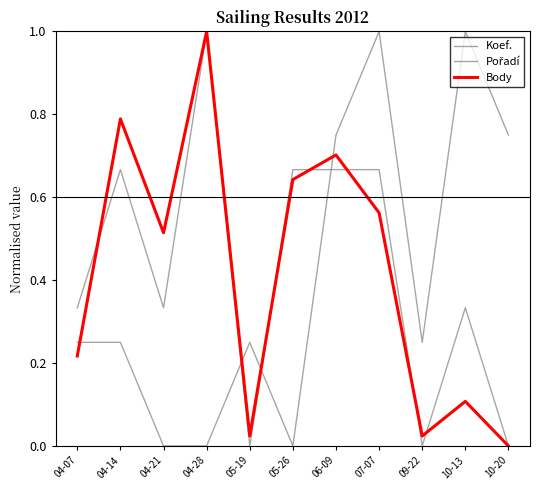

What is the sum of all Body values?

4.6